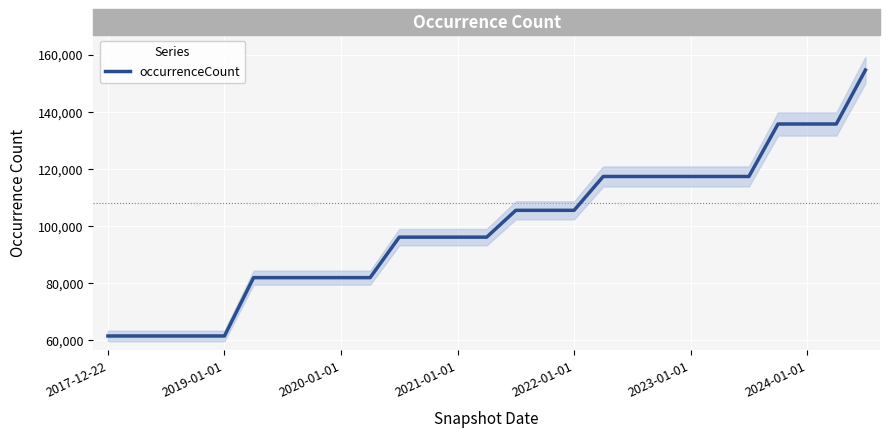

What position from the right is 15?

12